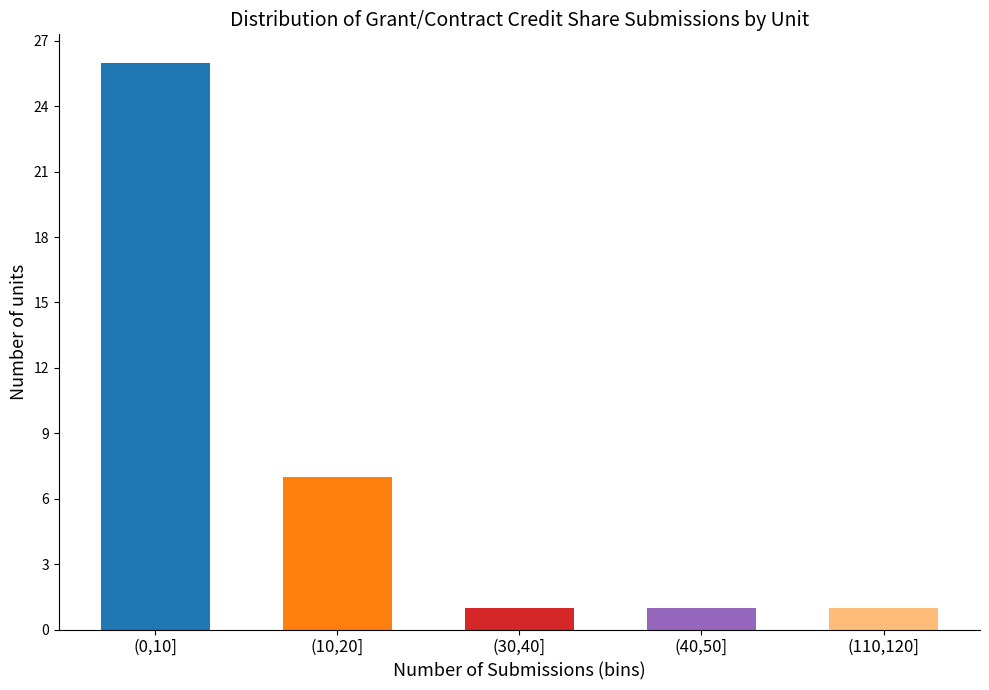

Reading left to right, extract all data points from this chart.

26	7	1	1	1